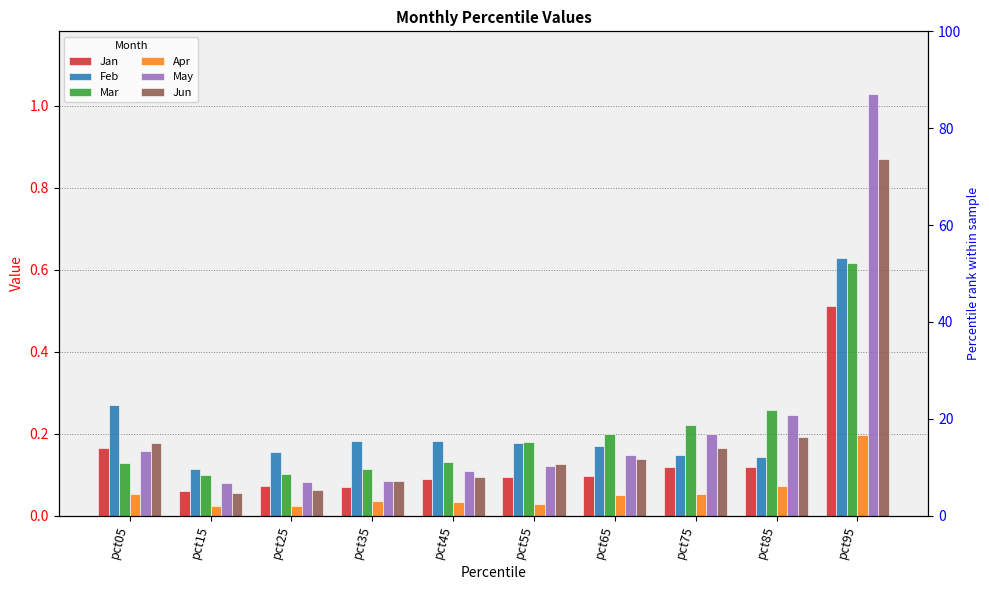

Rank the series at pct15 from lowest to highest value.

Apr, Jun, Jan, May, Mar, Feb